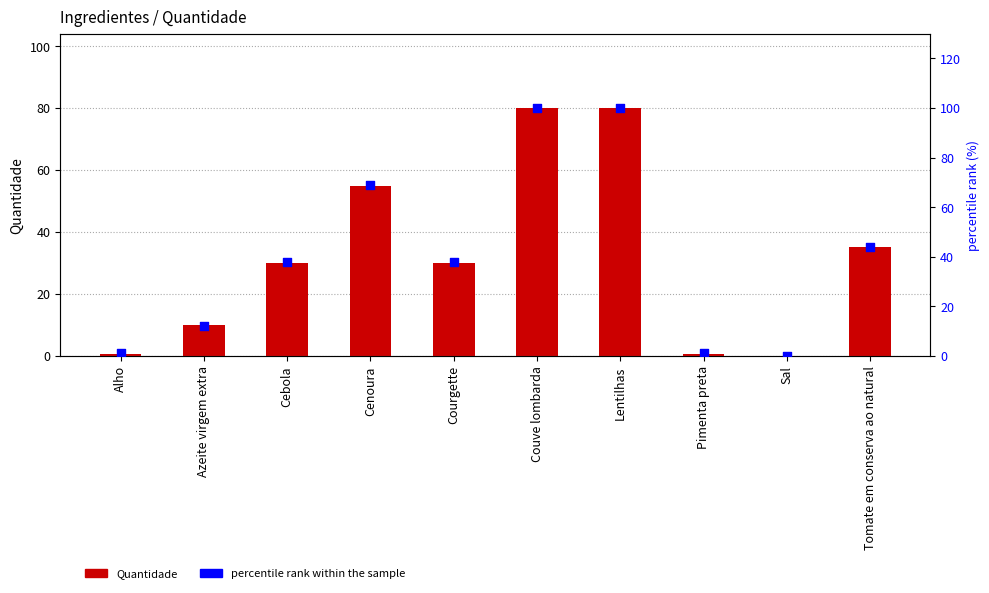

Is the value of percentile rank within the sample at Couve lombarda greater than the value of Quantidade at Lentilhas?

Yes